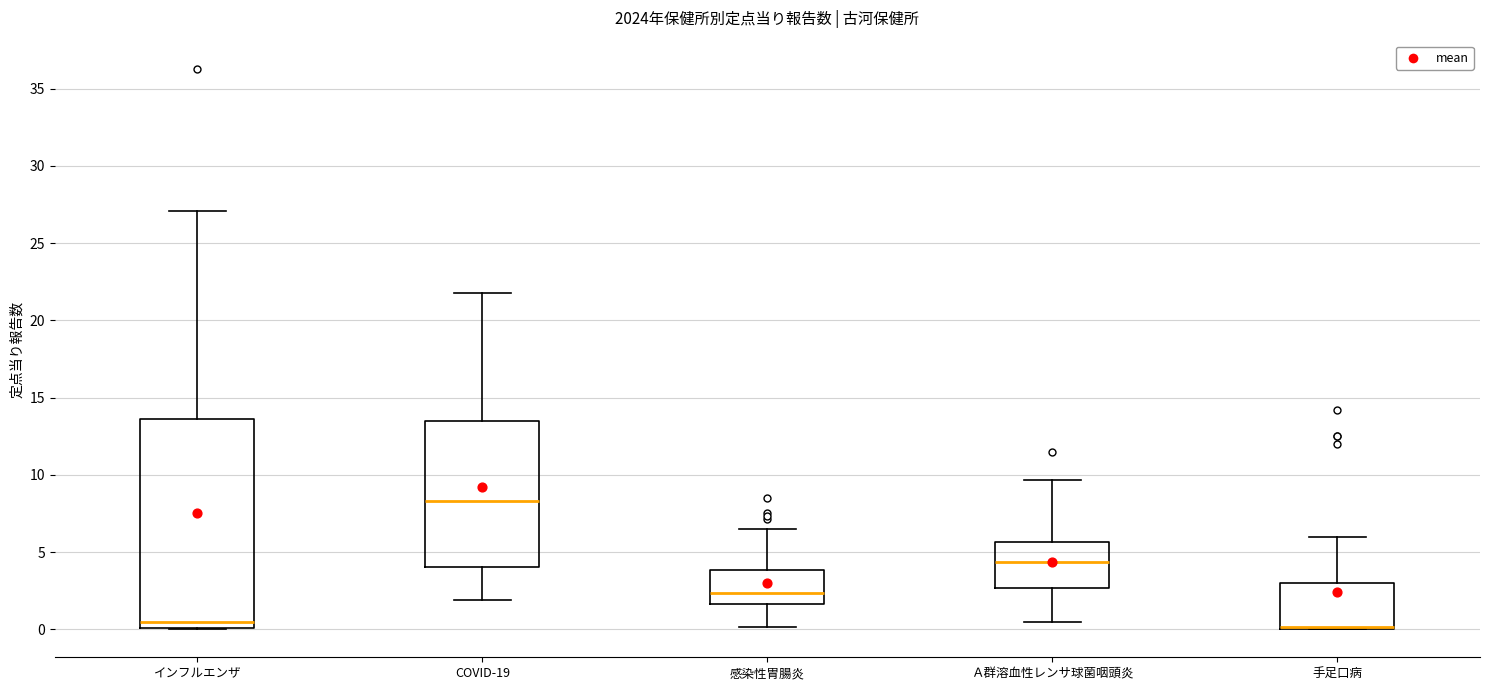

Which box is the tallest, from its lower edge to its upper edge?

インフルエンザ